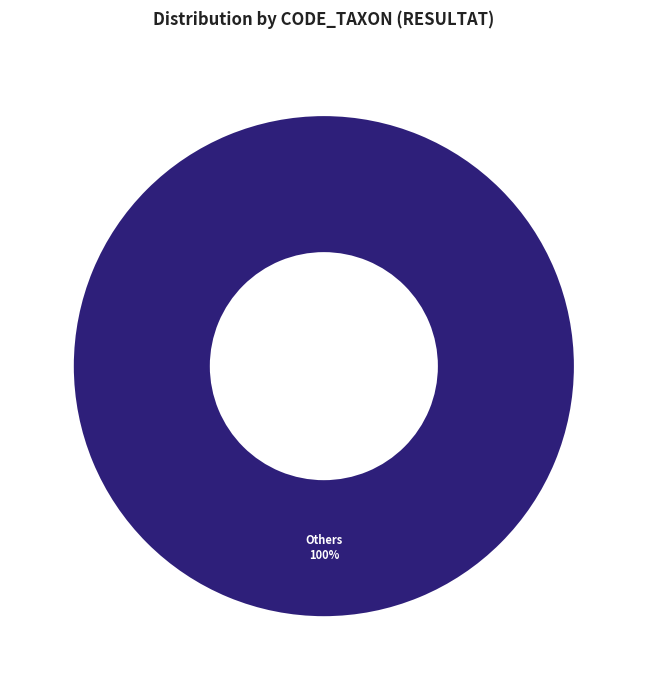

The Others slice represents 100% of the pie. True or false?

True